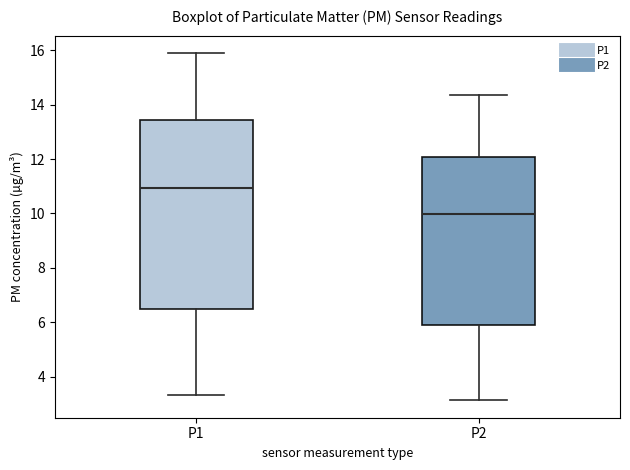

Reading left to right, read every box against the y-axis: the position of its median line, the range the box covers, and the ends of its whiskers. The values are not printed on the chart, so give them approximately, as read against the axis.

P1: median 11.0, box 6.4 to 13.4, whiskers 3.4 to 16.0
P2: median 10.0, box 6.0 to 12.0, whiskers 3.2 to 14.4